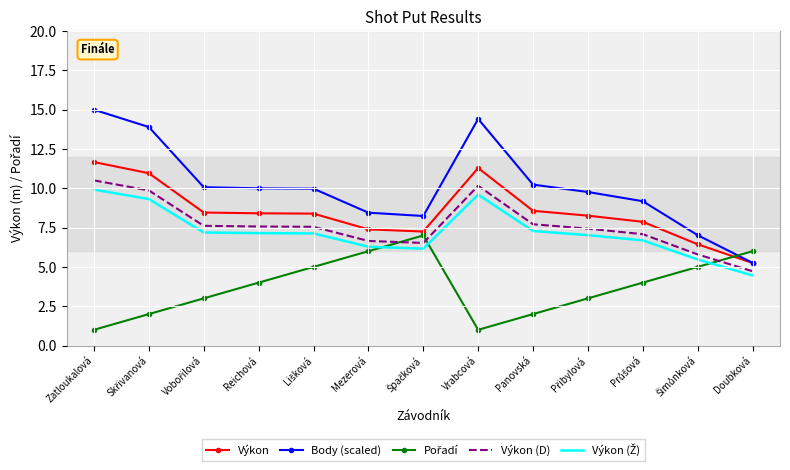

The Body (scaled) series shows 5.3 at Doubková. True or false?

True